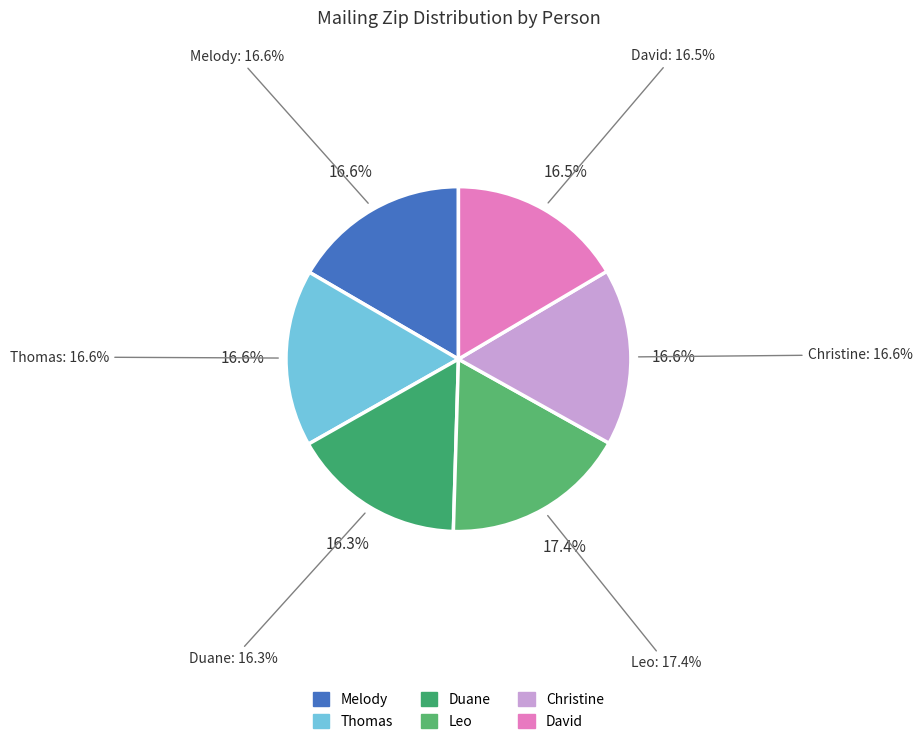

The David slice represents 16% of the pie. True or false?

True